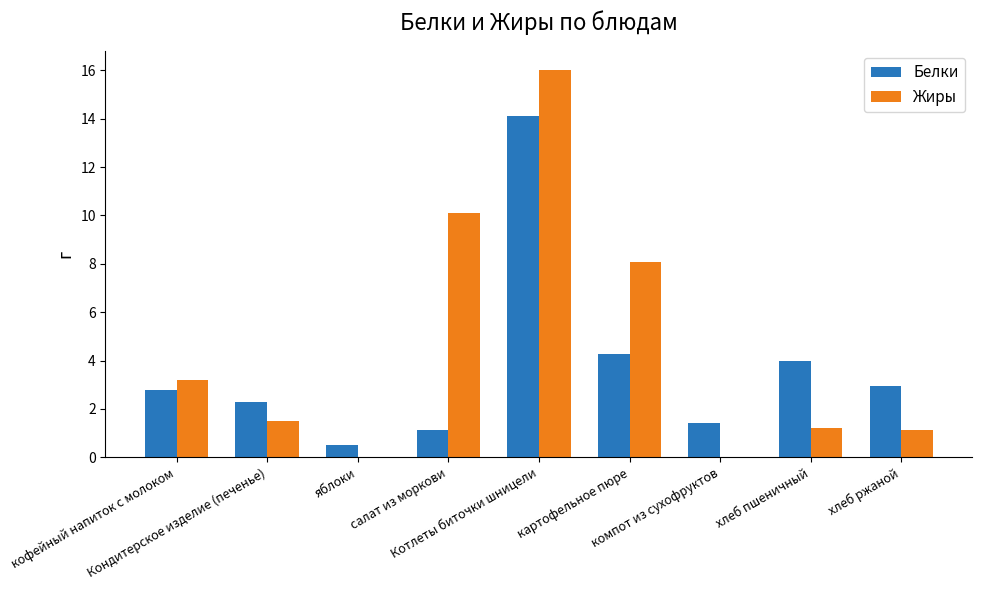

Read the Белки value at кофейный напиток с молоком.

2.8